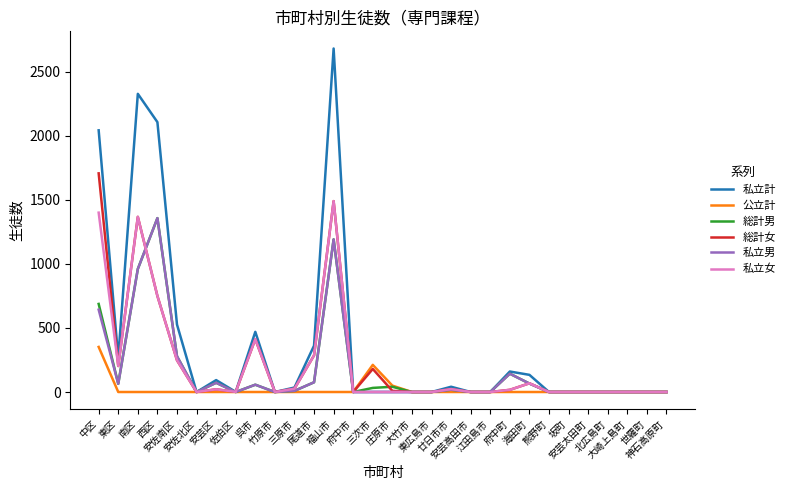

True or false: 私立男 has more than 2 points higher than both neighbors.

True